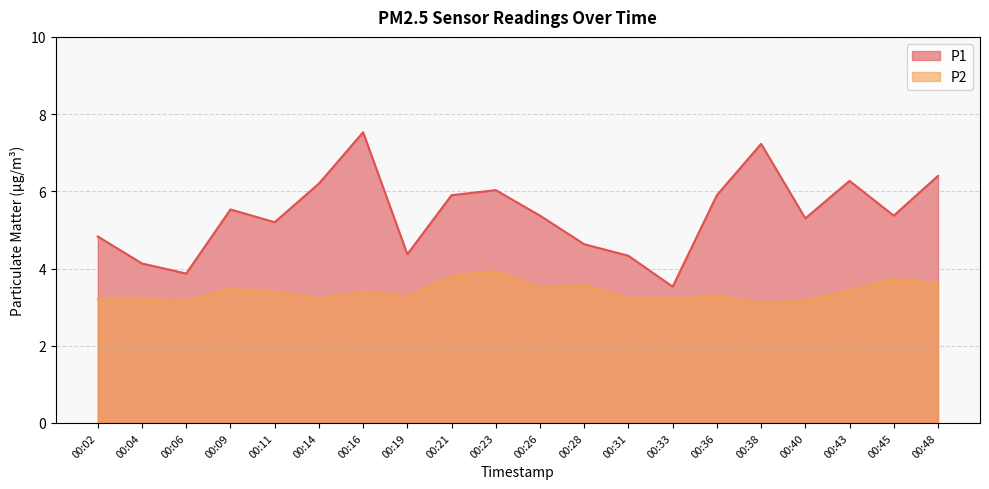

Count the number of data series in this chart.

2